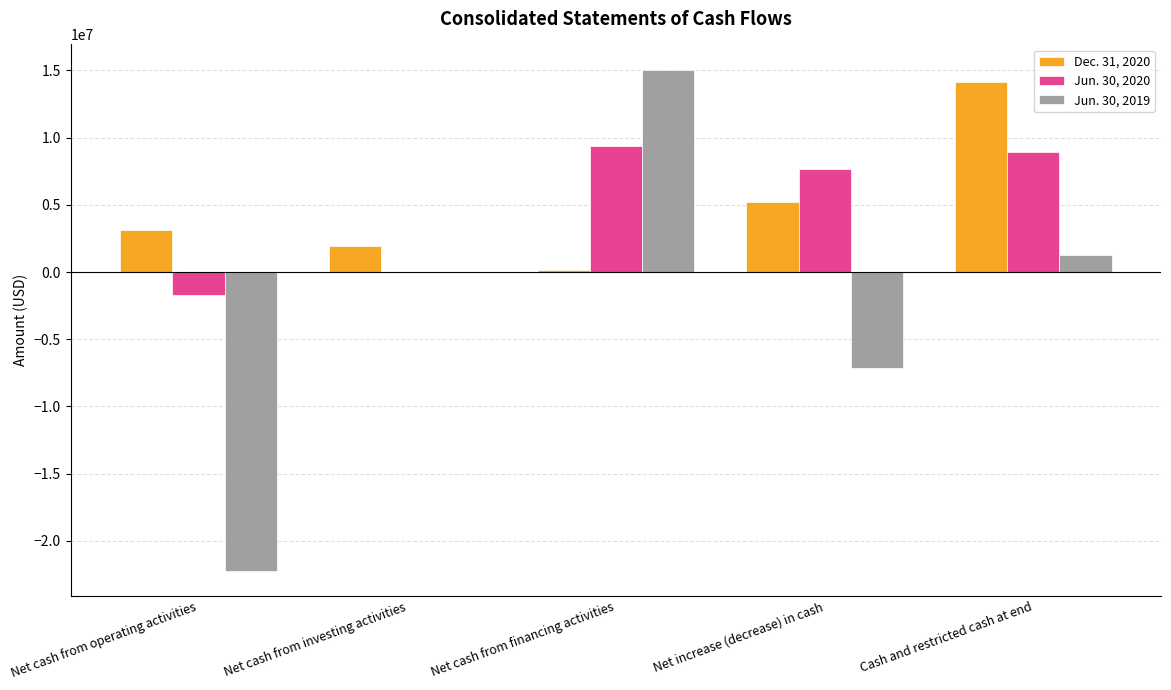

What is the average value of the Dec. 31, 2020 series?

4909150